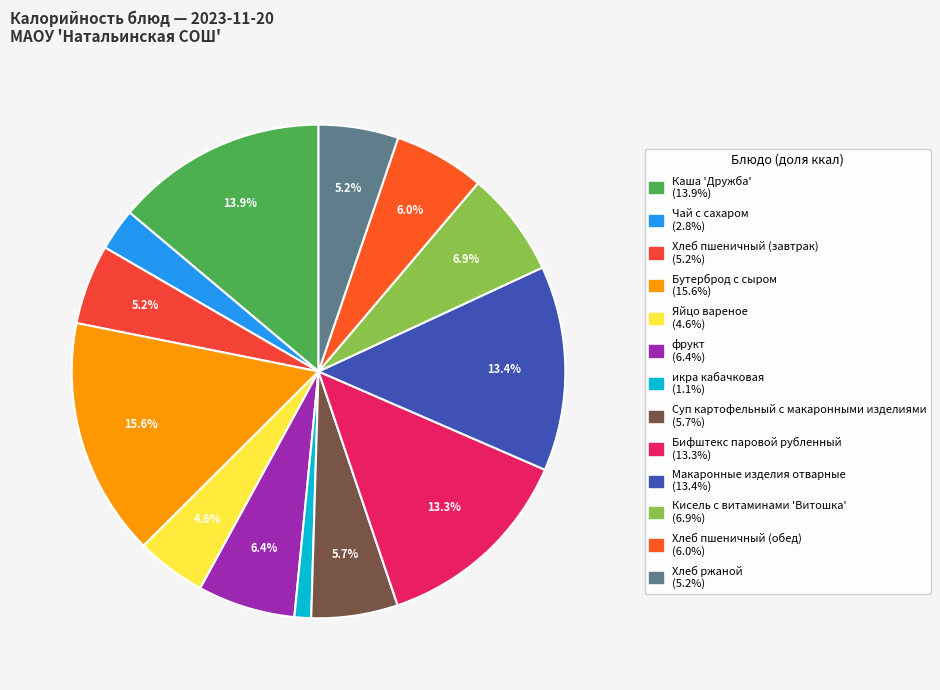

Rank the categories by value from highest to lowest.

Бутерброд с сыром, Каша 'Дружба', Макаронные изделия отварные, Бифштекс паровой рубленный, Кисель с витаминами 'Витошка', фрукт, Хлеб пшеничный (обед), Суп картофельный с макаронными изделиями, Хлеб пшеничный (завтрак), Хлеб ржаной, Яйцо вареное, Чай с сахаром, икра кабачковая